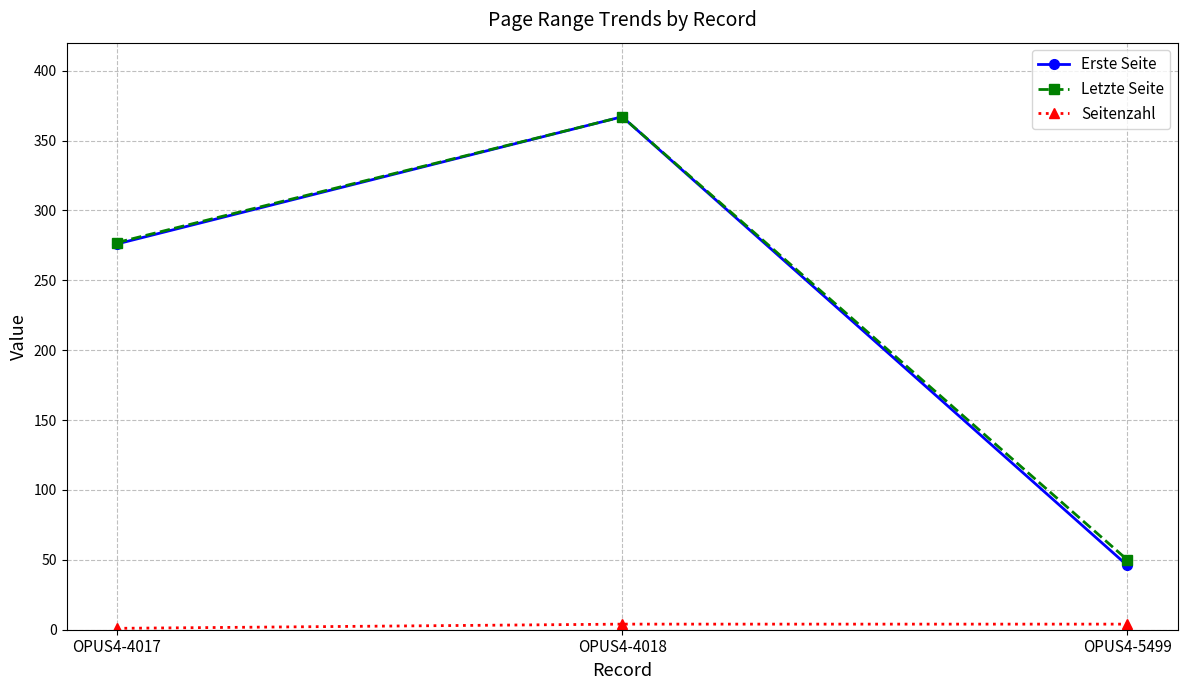

Which series changed the most between OPUS4-4017 and OPUS4-5499?

Erste Seite